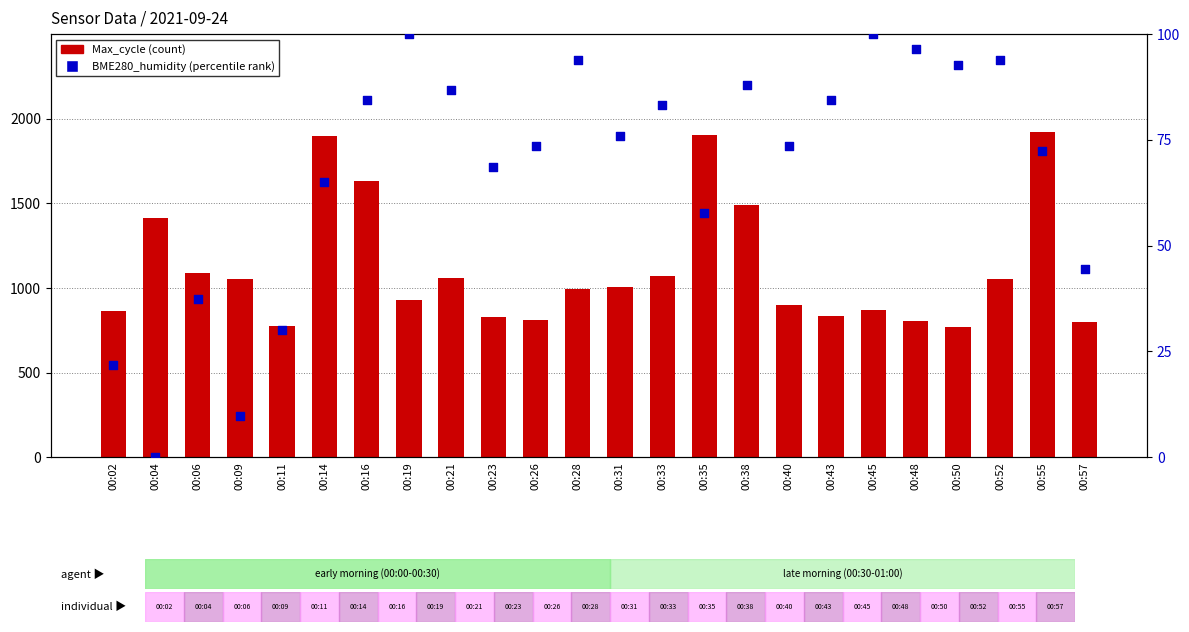

Which series has the largest total across all categories?

Max_cycle